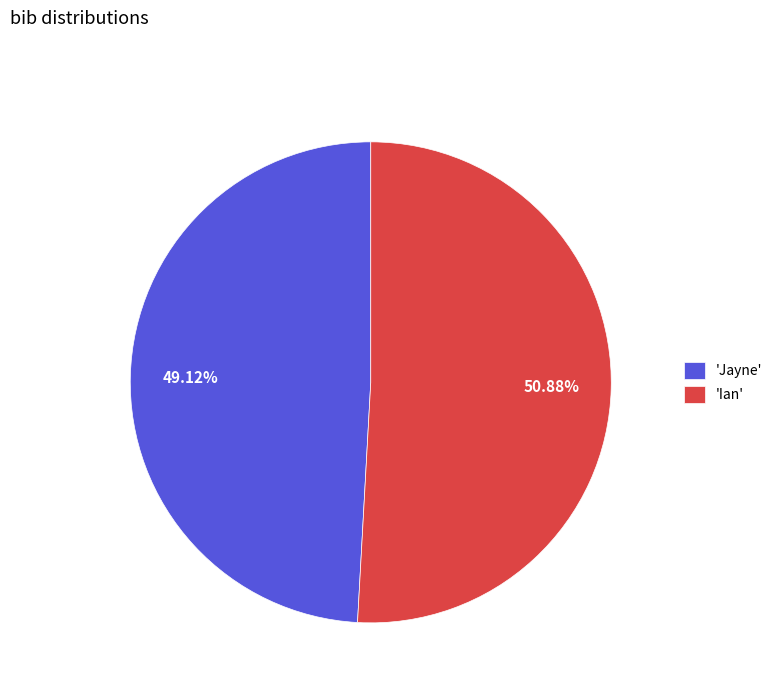

Which slice is the smallest?

'Jayne'